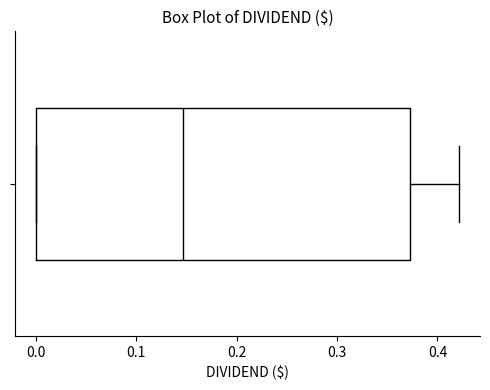

Transcribe this box plot: give where the median line is, the range the box spans, and where the two whiskers end, as read against the x-axis. The values are not printed on the chart, so give them approximately, as read against the axis.

median 0.15, box 0.00 to 0.37, whiskers 0.00 to 0.42